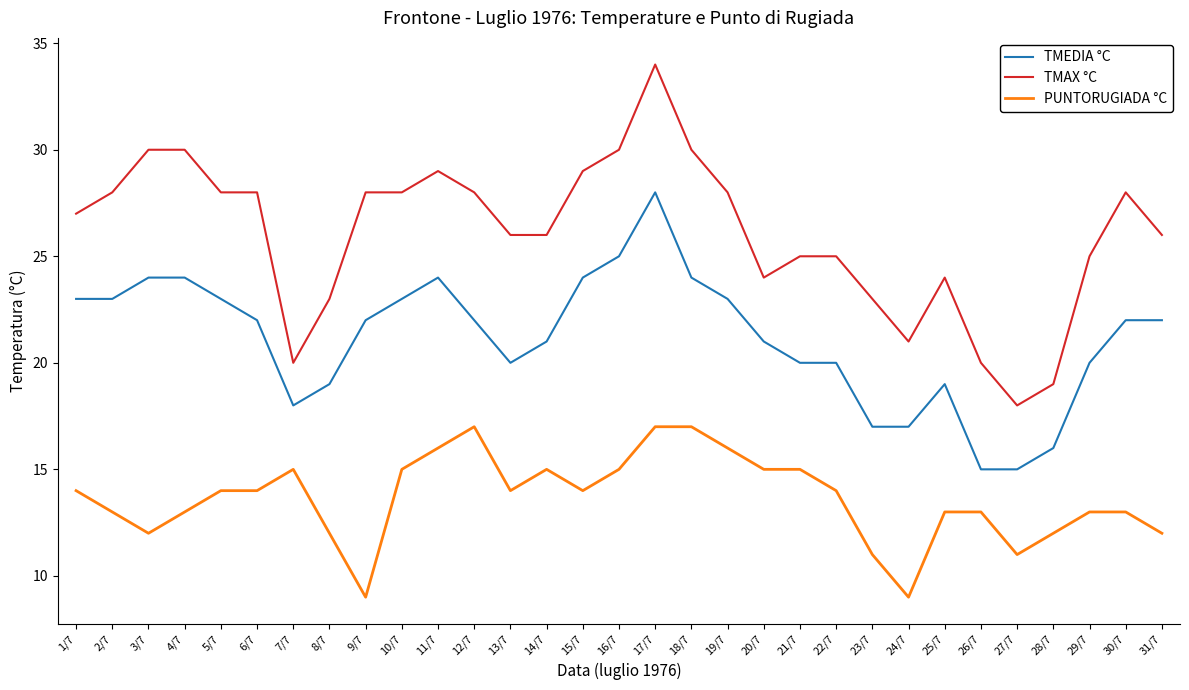

True or false: TMEDIA °C has a value of 23 at 19/7.

True